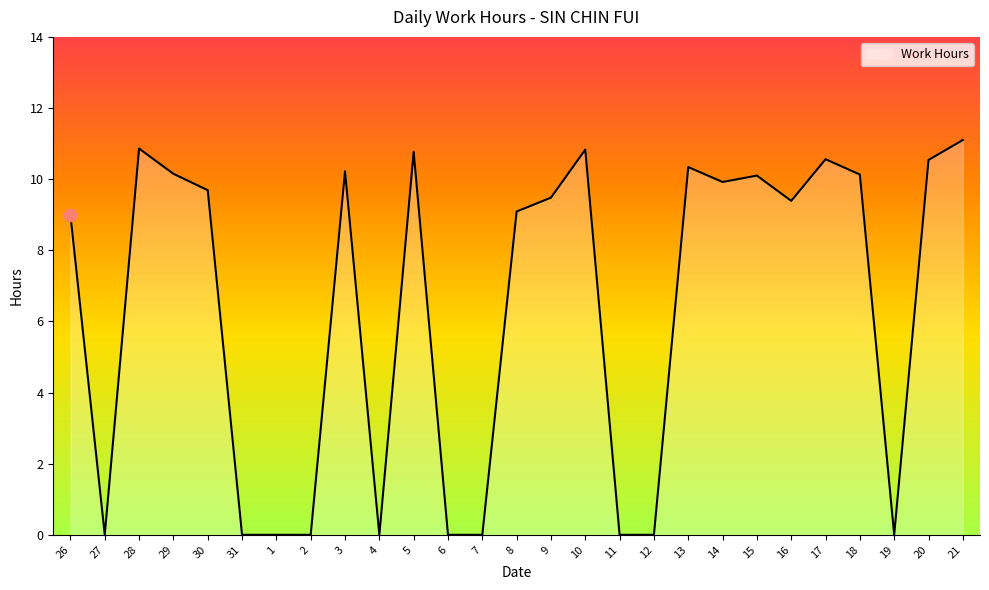

Between 16 and 12, which is larger?

16